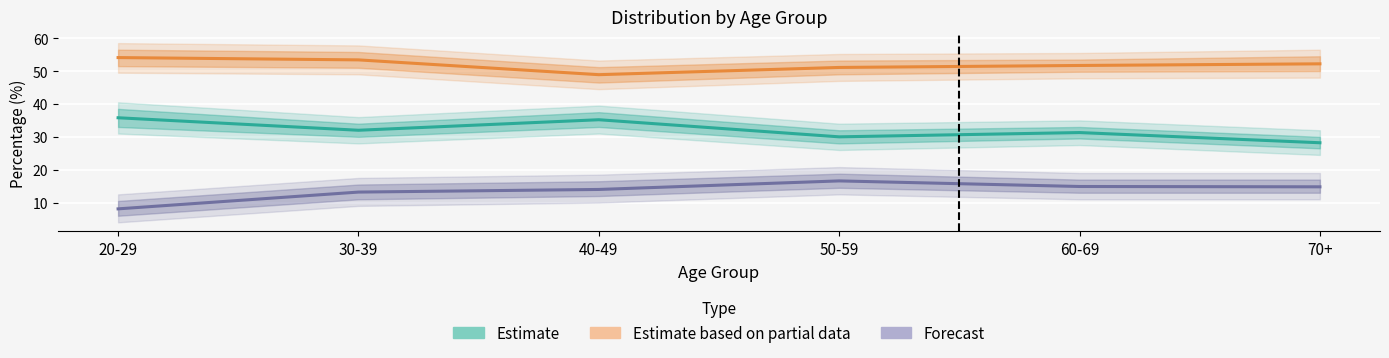

Is it true that Estimate equals 32.0 at 30-39?

True